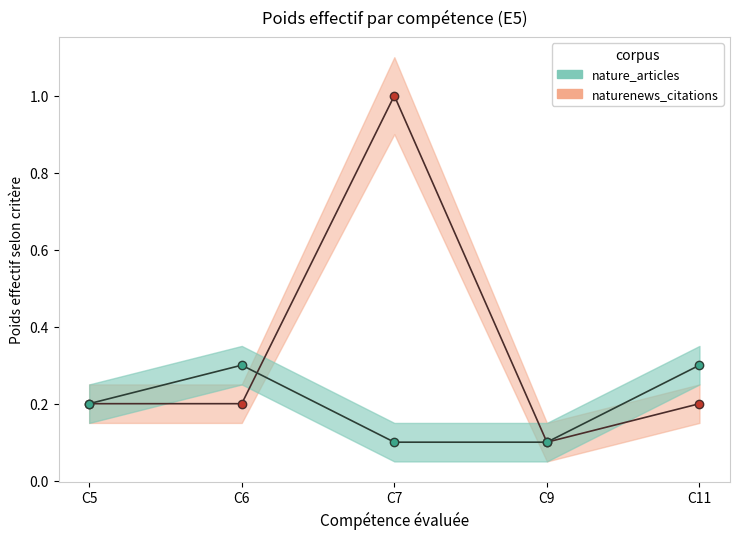

What is the sum of the nature_articles_line values at C5 and C6?

0.5